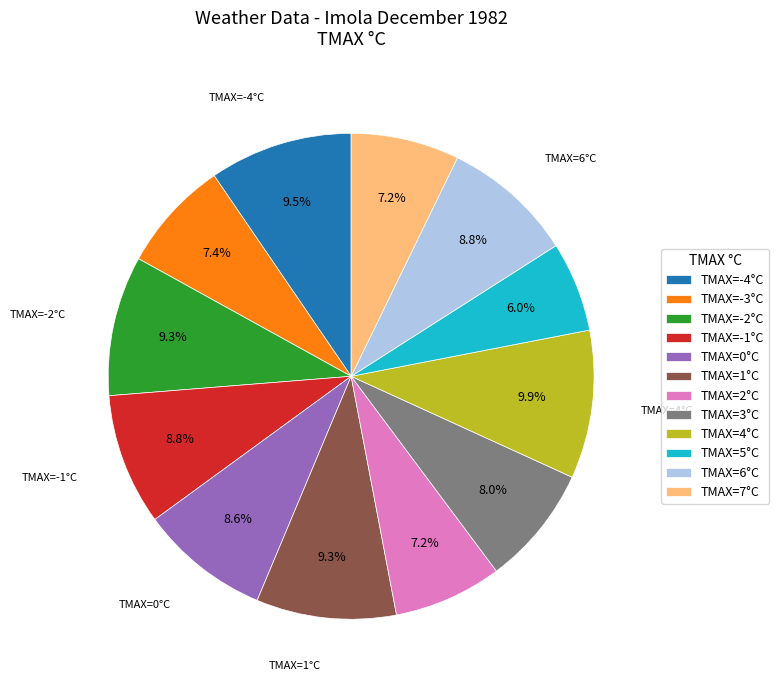

How many segments does this pie chart have?

12